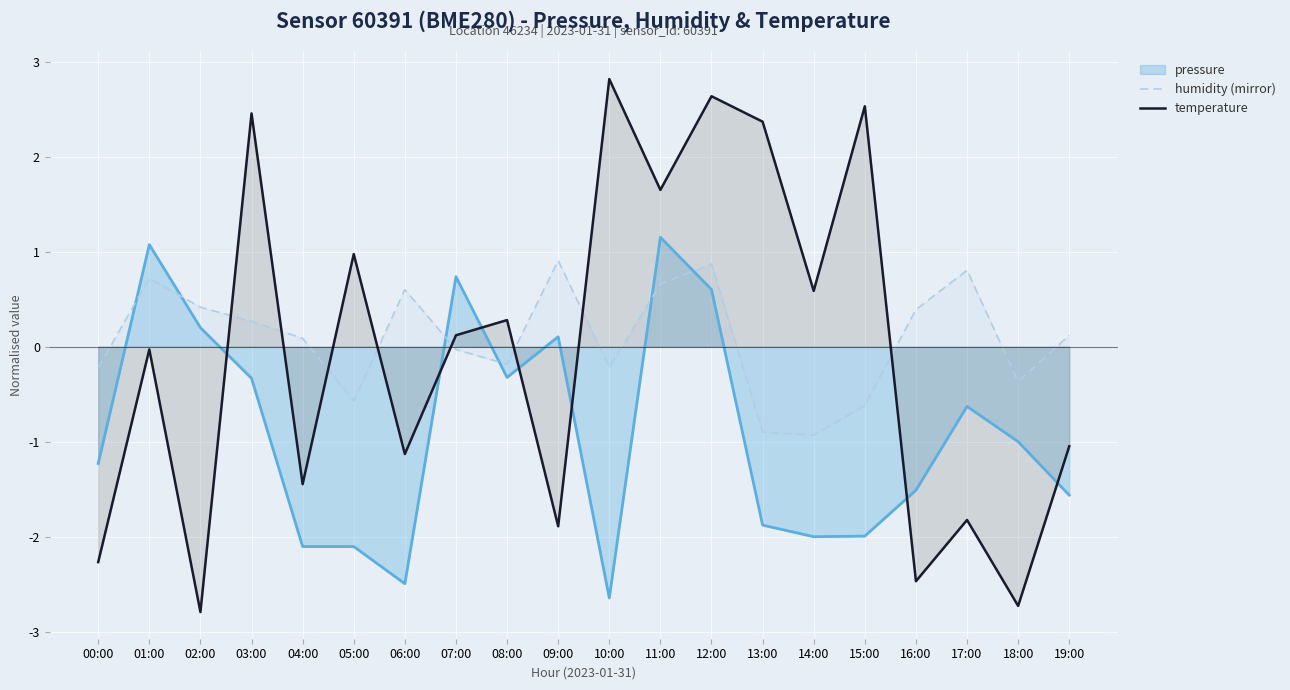

Between 05:00 and 19:00, which series saw the biggest shift?

temperature